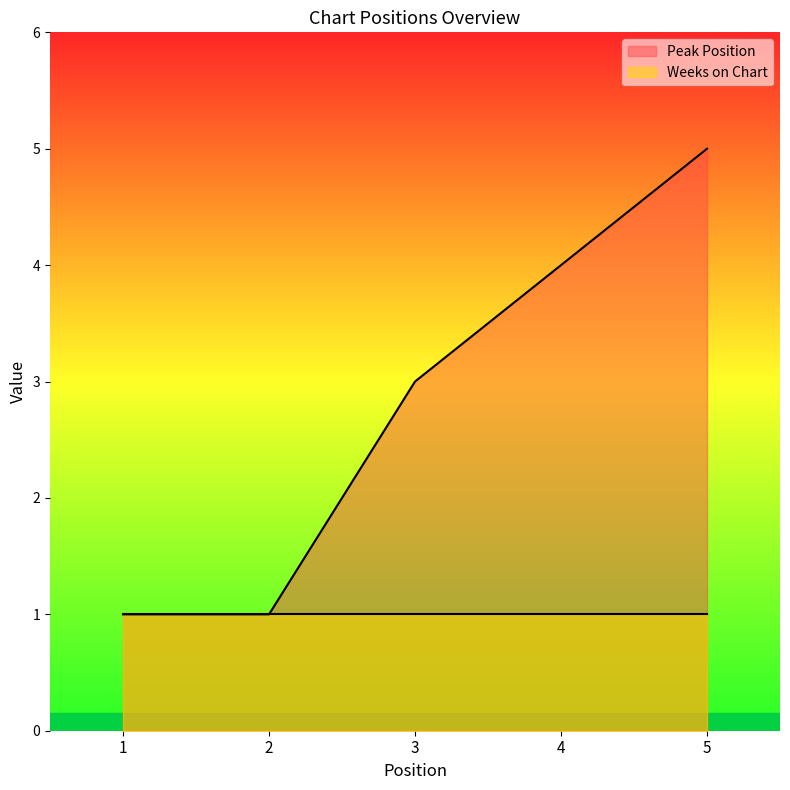

Does the chart have visible grid lines?

No